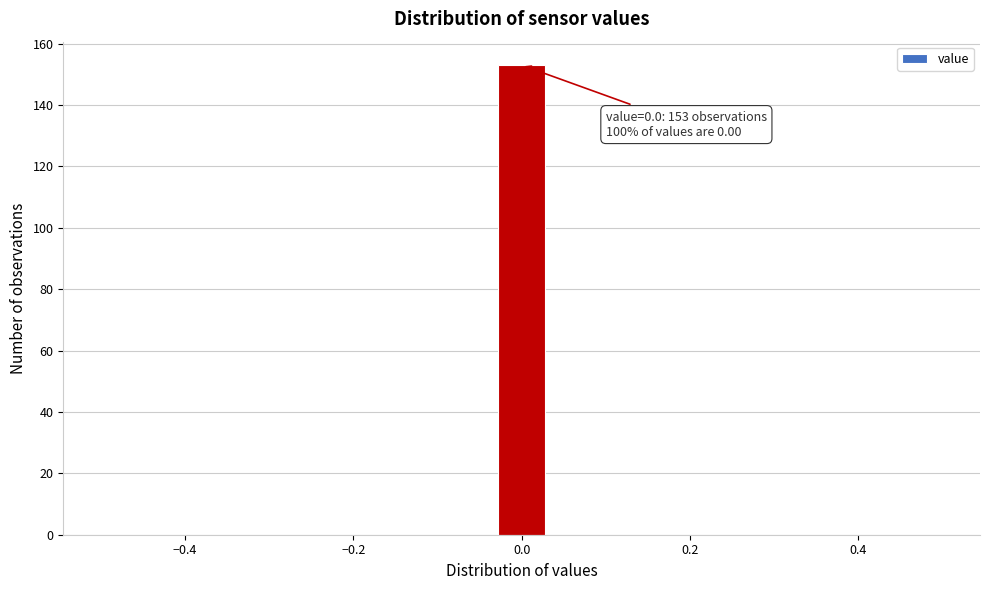

Read against the x-axis, roughly where is the centre of the tallest bar?

0.00